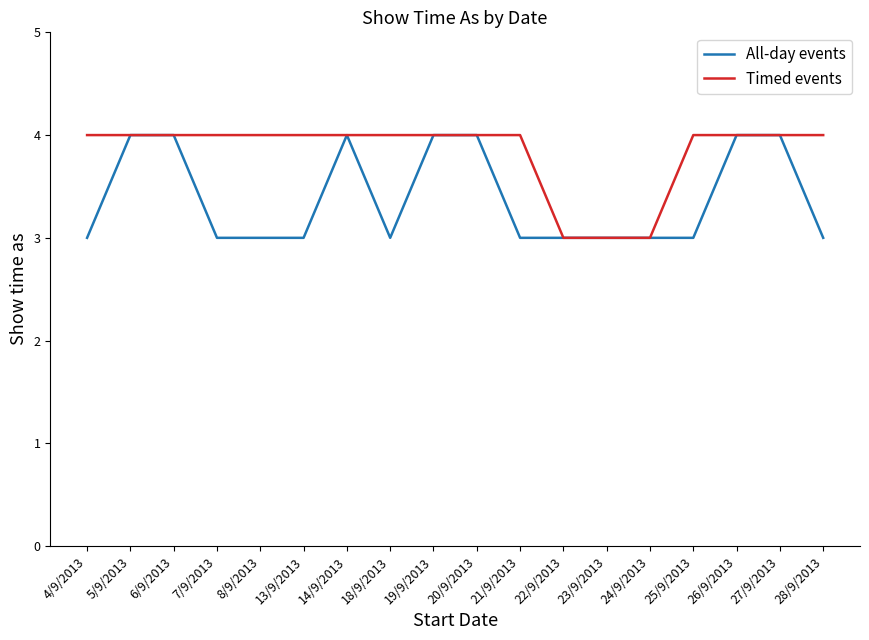

How many series are shown in this chart?

2